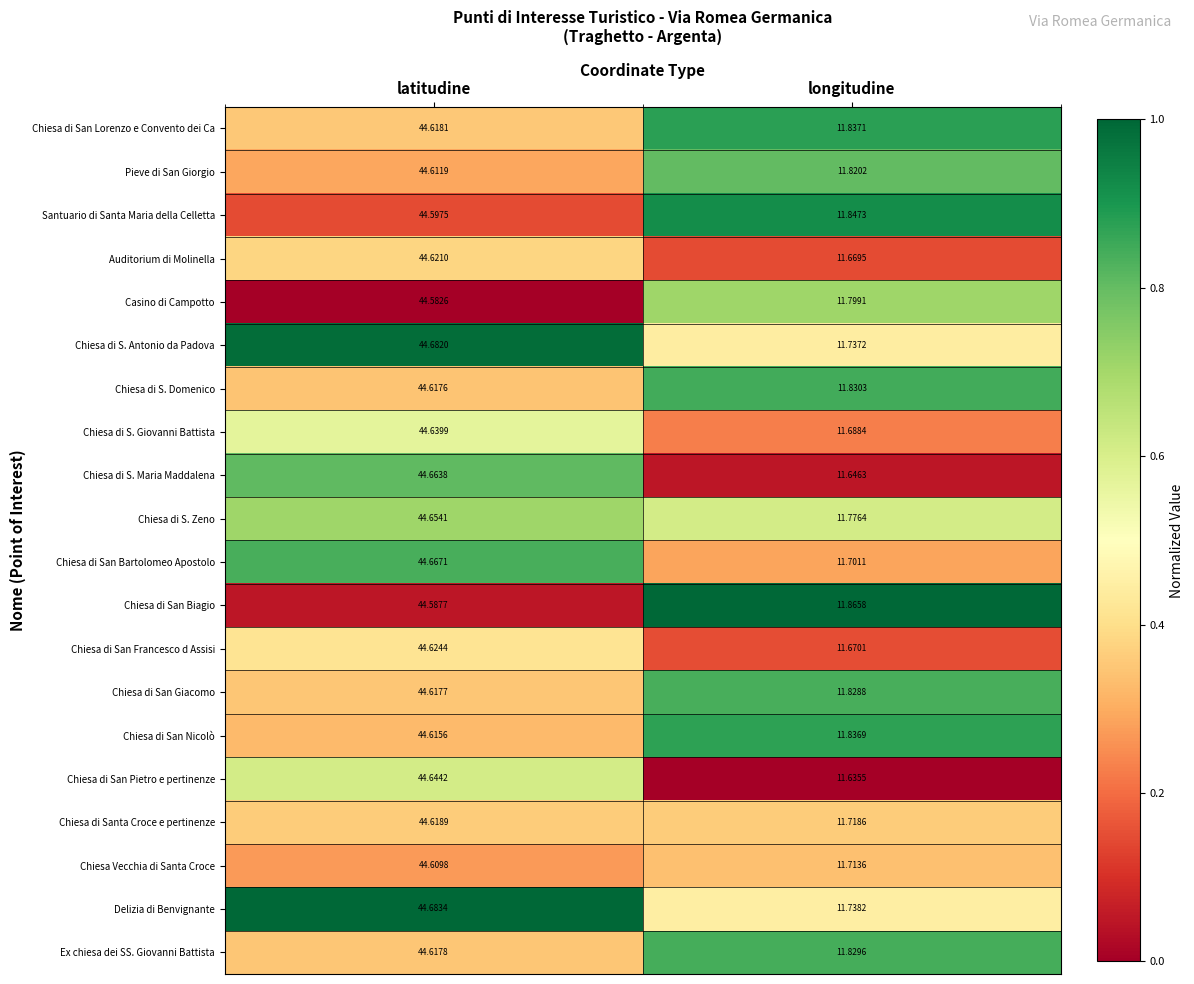

At which category does the chart reach its minimum across all series?

longitudine